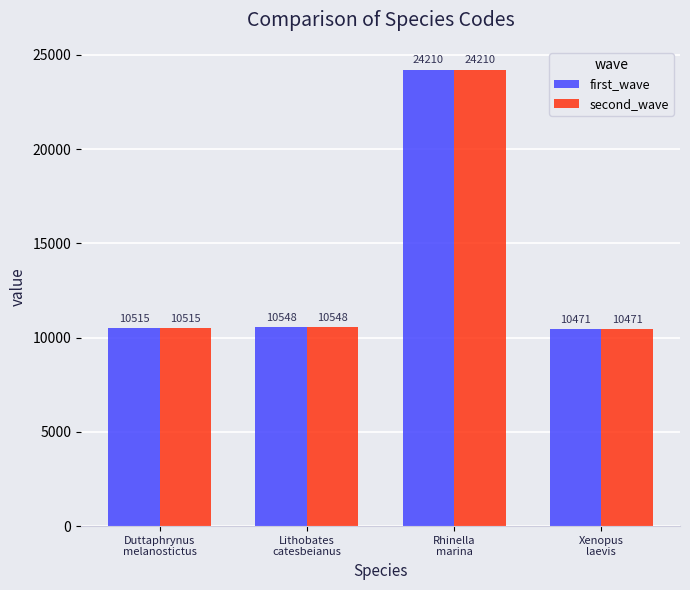

Reading right to left, what are all the values shown in this chart?

first_wave: Xenopus
laevis=10471	Rhinella
marina=24210	Lithobates
catesbeianus=10548	Duttaphrynus
melanostictus=10515
second_wave: Xenopus
laevis=10471	Rhinella
marina=24210	Lithobates
catesbeianus=10548	Duttaphrynus
melanostictus=10515